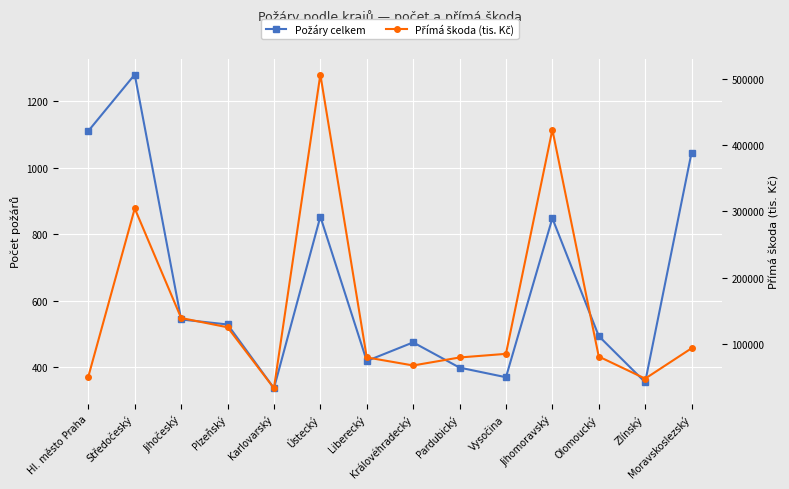

Is it true that Přímá škoda (tis. Kč) equals 52833.8 at Karlovarský?

False